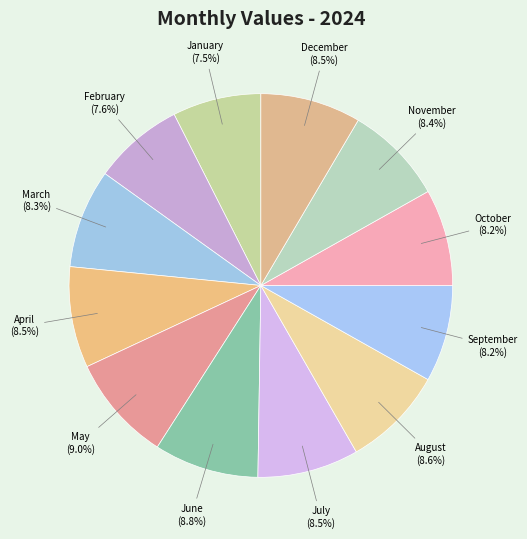

The January slice represents 2% of the pie. True or false?

False